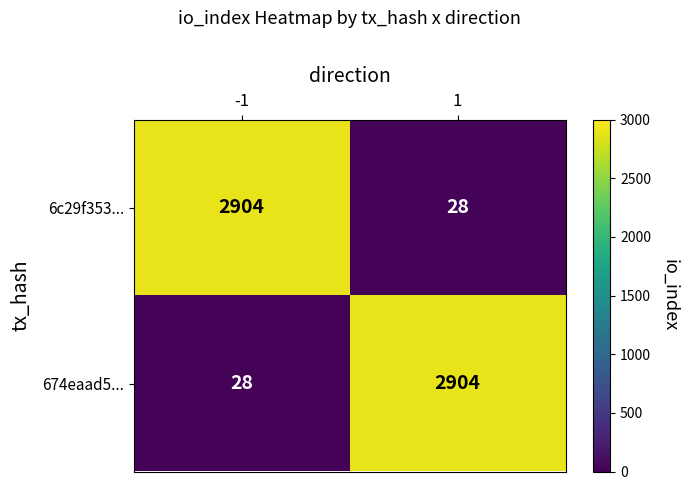

What is the difference between the highest and lowest values at -1?

2876